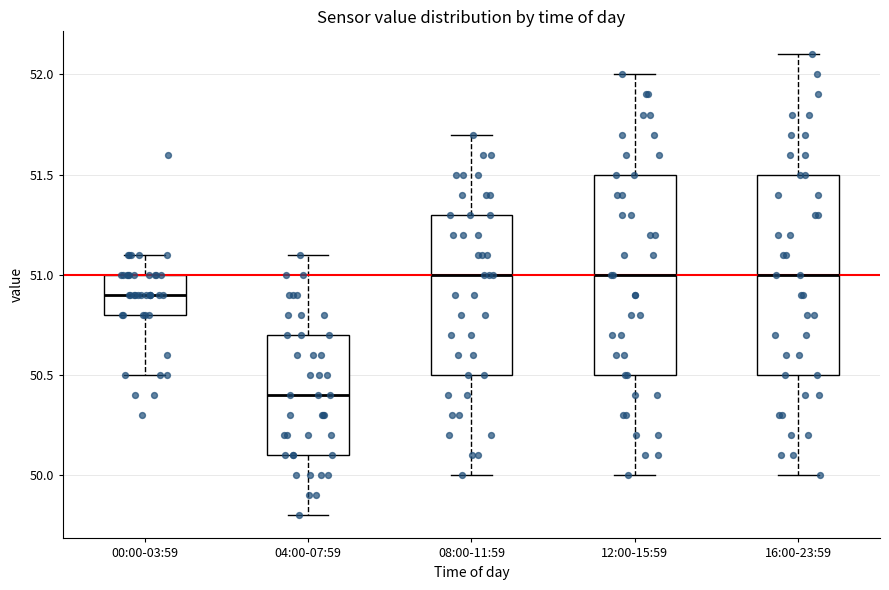

Reading left to right, read every box against the y-axis: the position of its median line, the range the box covers, and the ends of its whiskers. The values are not printed on the chart, so give them approximately, as read against the axis.

00:00-03:59: median 50.9, box 50.8 to 51.0, whiskers 50.5 to 51.1
04:00-07:59: median 50.4, box 50.1 to 50.7, whiskers 49.8 to 51.1
08:00-11:59: median 51.0, box 50.5 to 51.3, whiskers 50.0 to 51.7
12:00-15:59: median 51.0, box 50.5 to 51.5, whiskers 50.0 to 52.0
16:00-23:59: median 51.0, box 50.5 to 51.5, whiskers 50.0 to 52.1